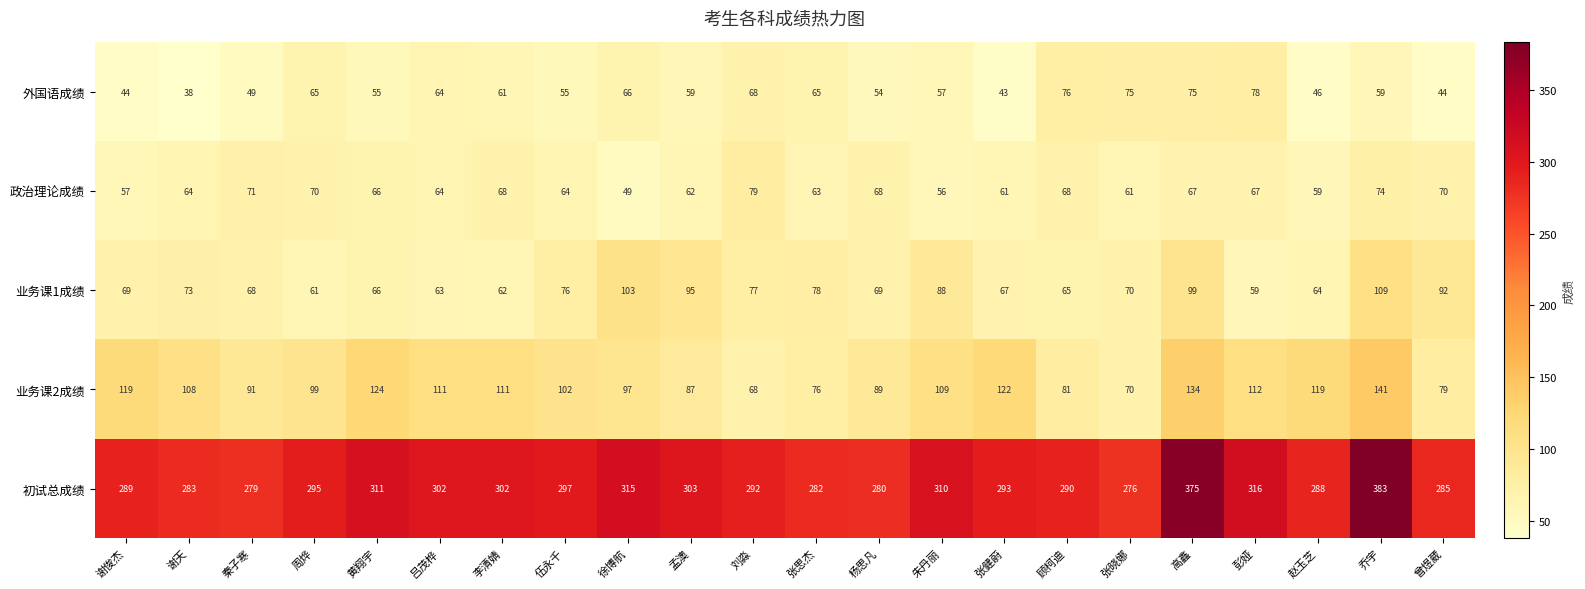

What is the smallest value displayed?

38